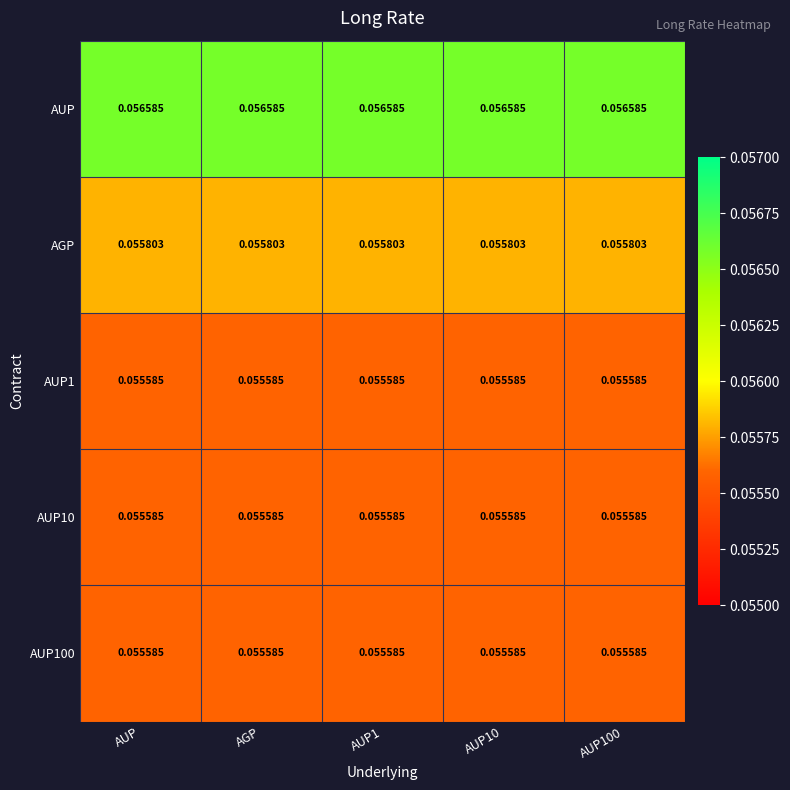

At how many categories does at least one series exceed 0?

5